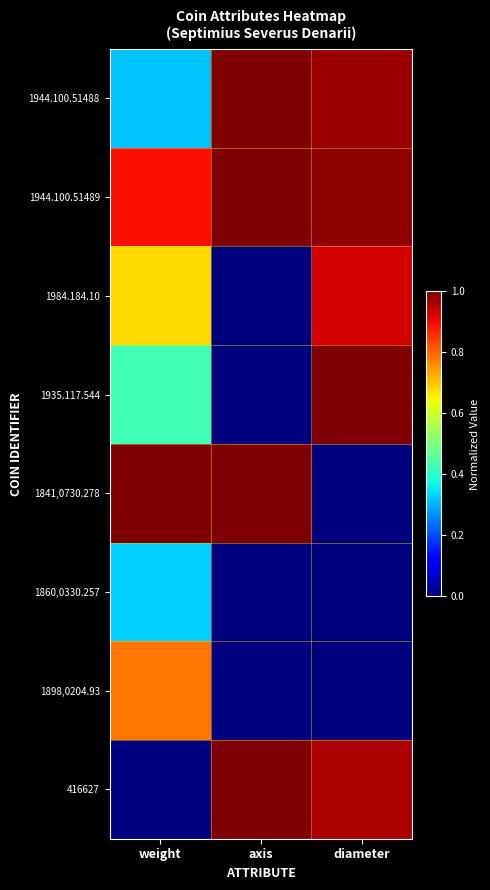

List the series in order of their peak value, highest first.

1944.100.51488, 1944.100.51489, 1935.117.544, 1841,0730.278, 416627, 1984.184.10, 1898,0204.93, 1860,0330.257